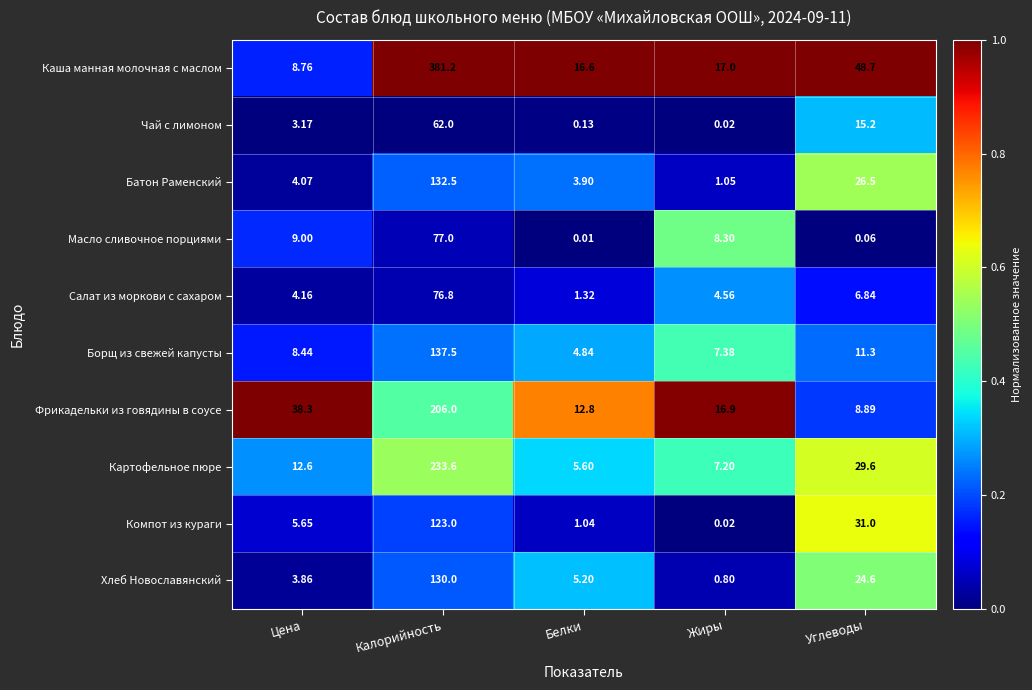

What is the total value across all series at Жиры?

63.2